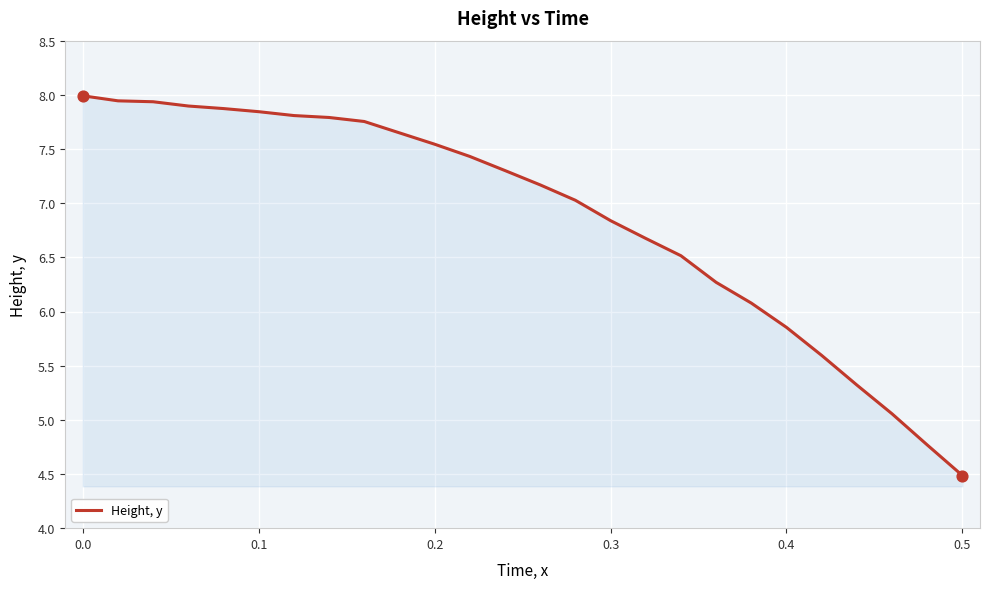

What is the smallest value displayed?

4.5